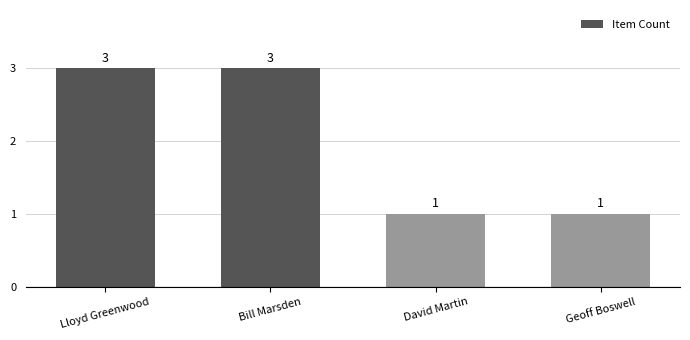

What is the smallest value displayed?

1